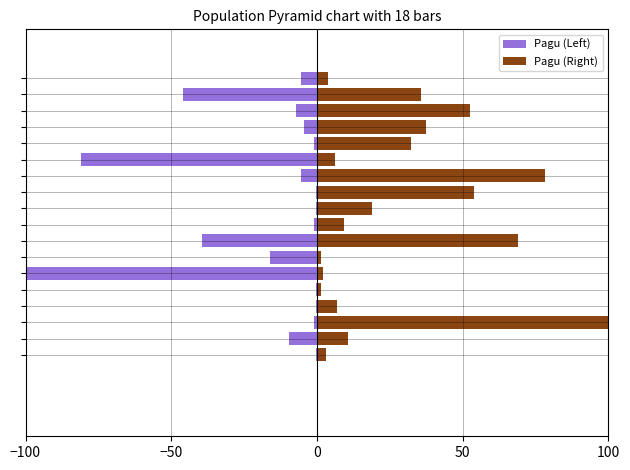

At how many categories does at least one series exceed -11?

18